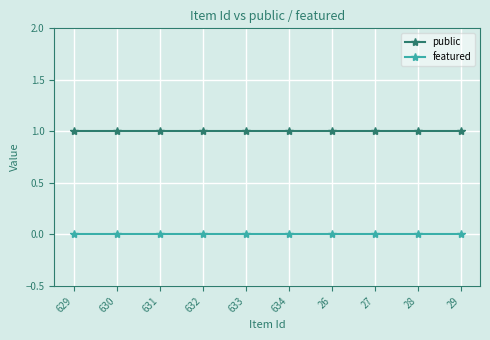

What is the total value across all series at 630?

1